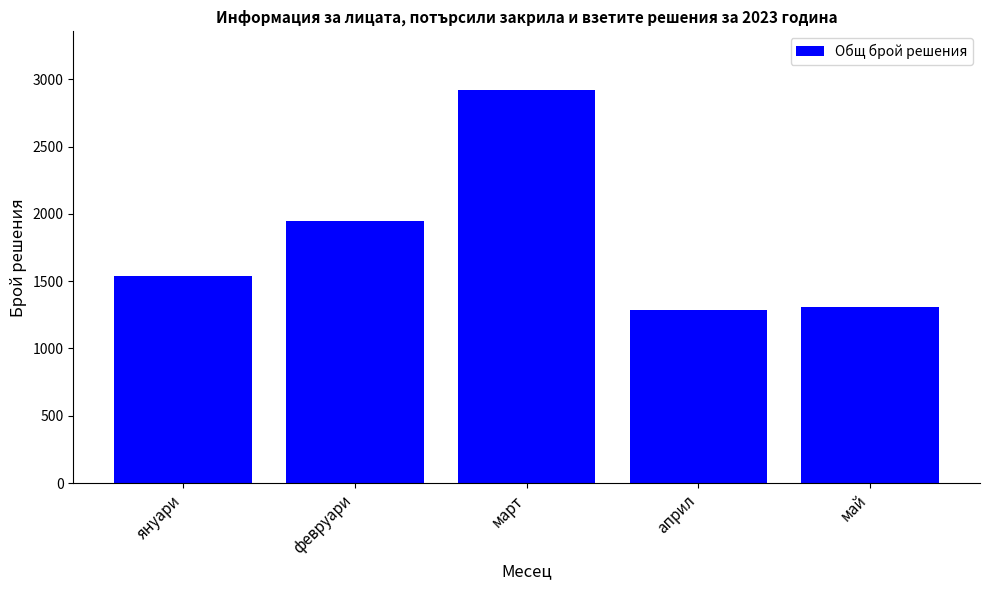

What is the label of the 2nd bar from the left?

февруари